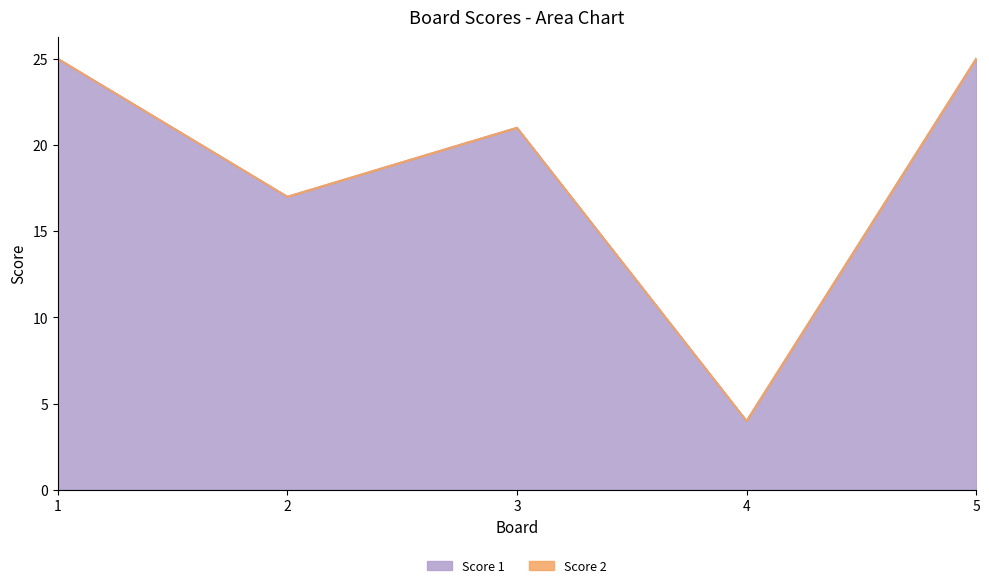

At which category does the chart reach its minimum across all series?

4